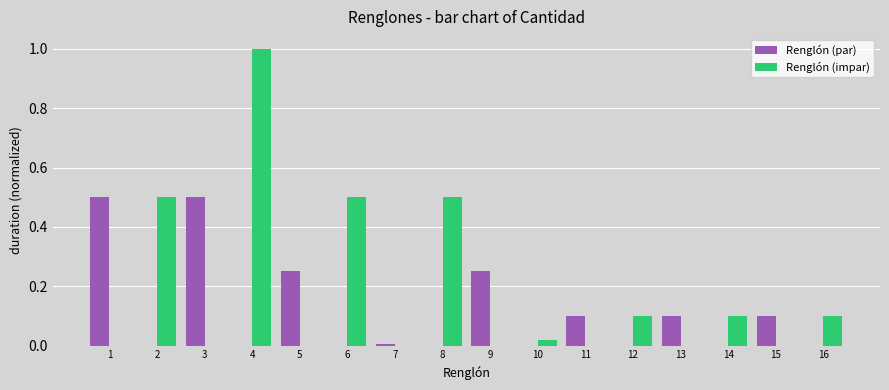

What is the total value across all series at 2?

0.5